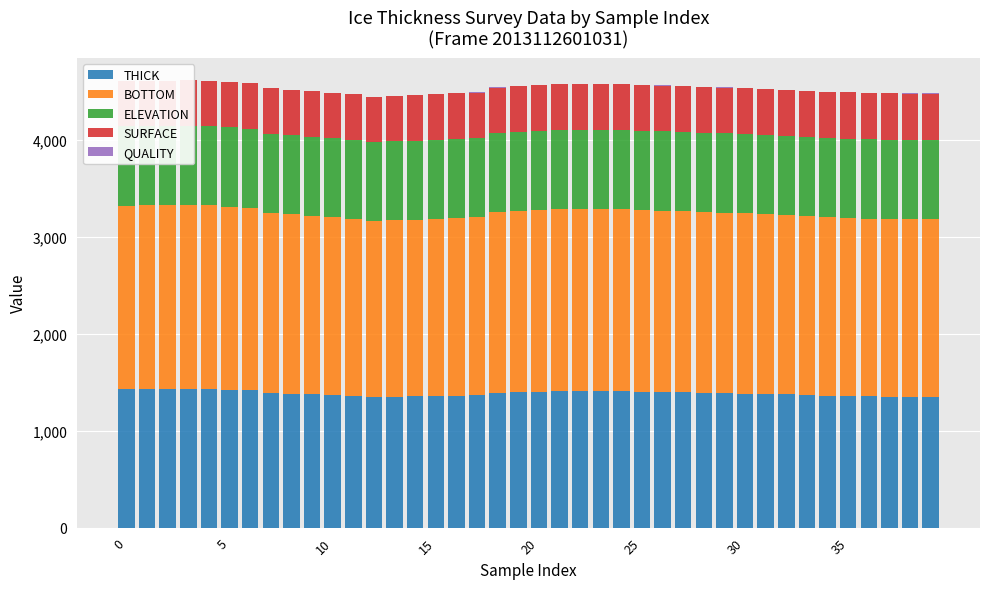

Is it true that THICK equals 905.0 at 27?

False